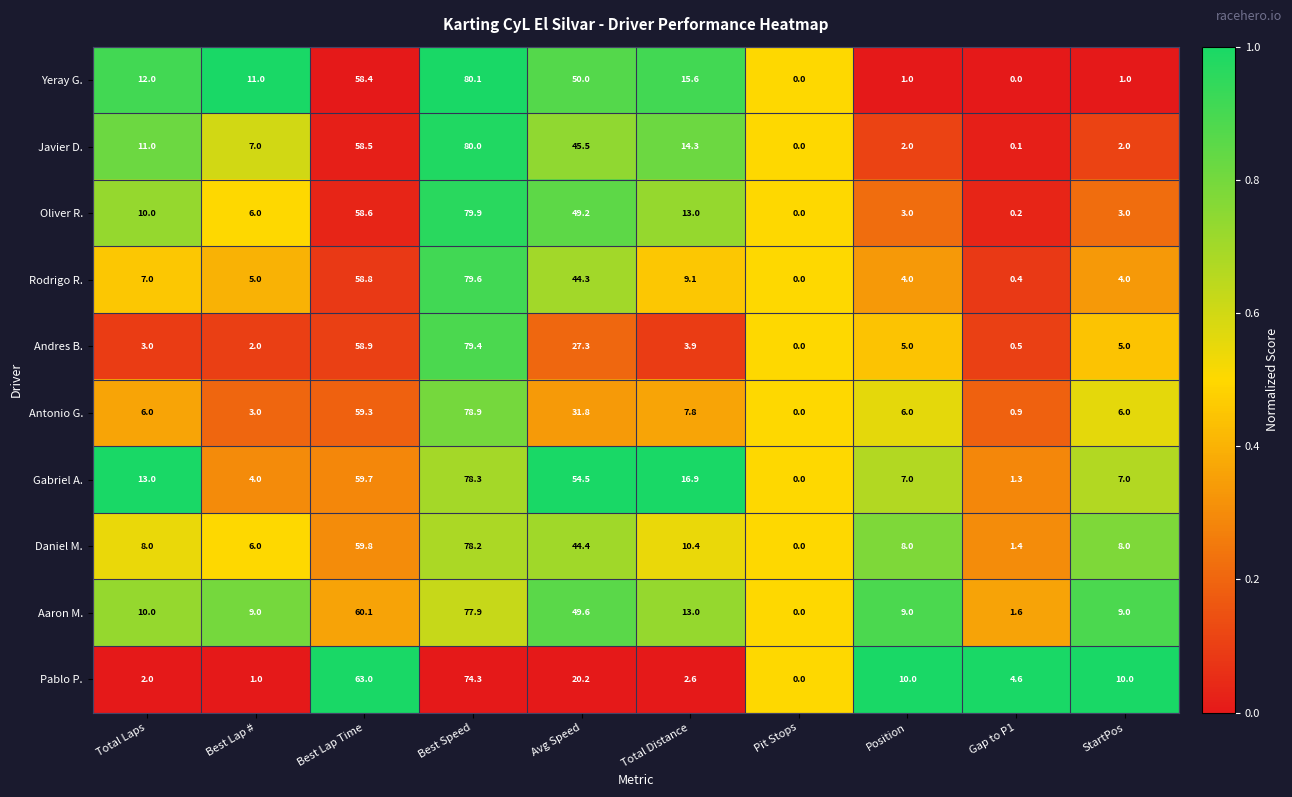

At which category is the sum across all series the highest?

Best Speed